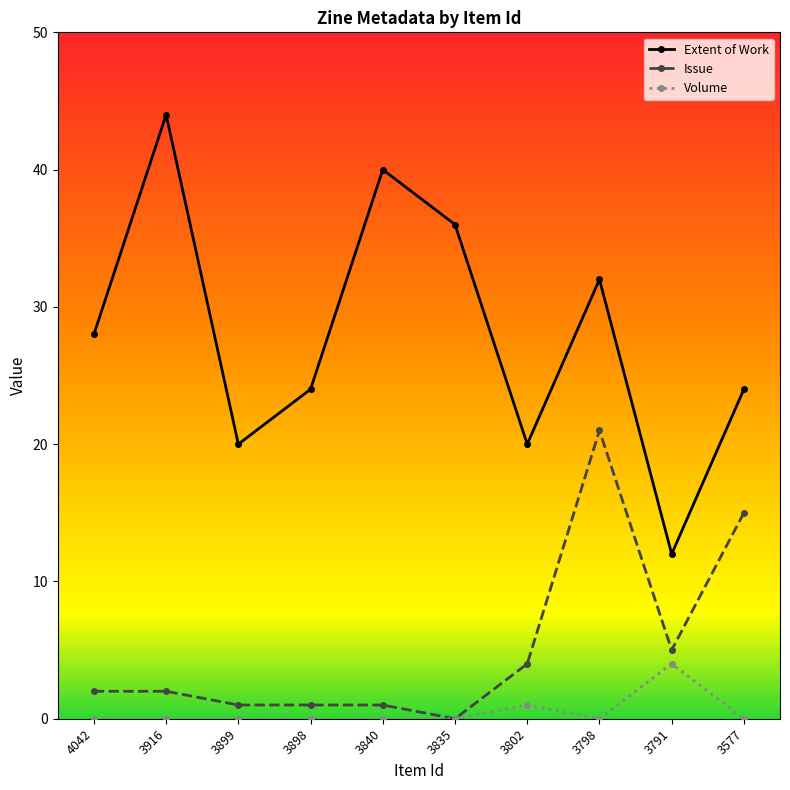

True or false: Issue has more than 0 interior local peaks.

True